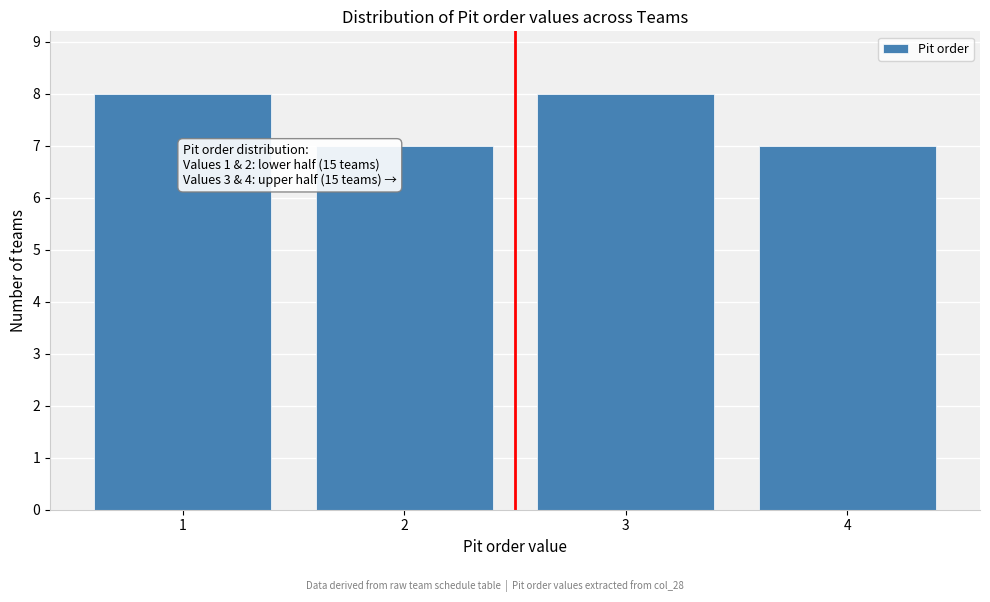

Reading left to right, extract all data points from this chart.

8	7	8	7